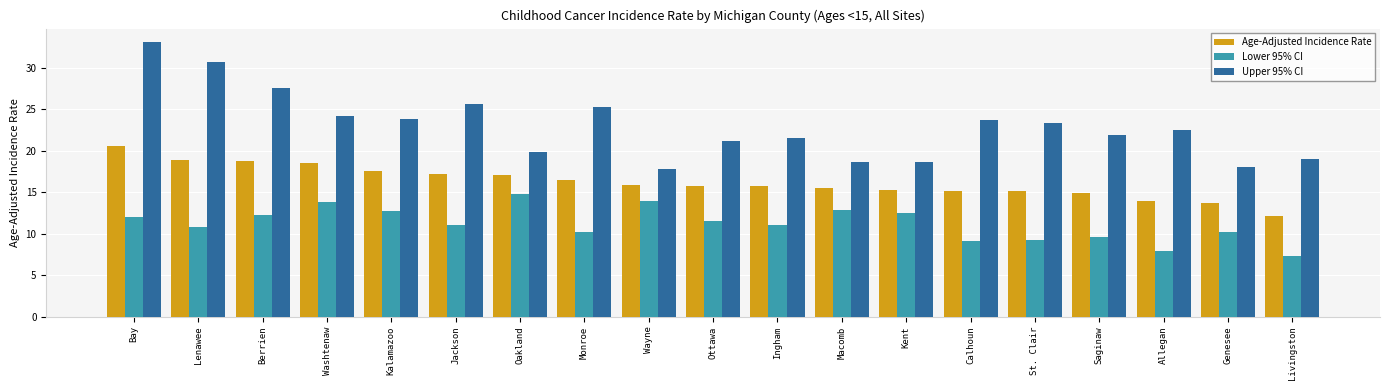

What value does the Lower 95% CI series have at Genesee?

10.2